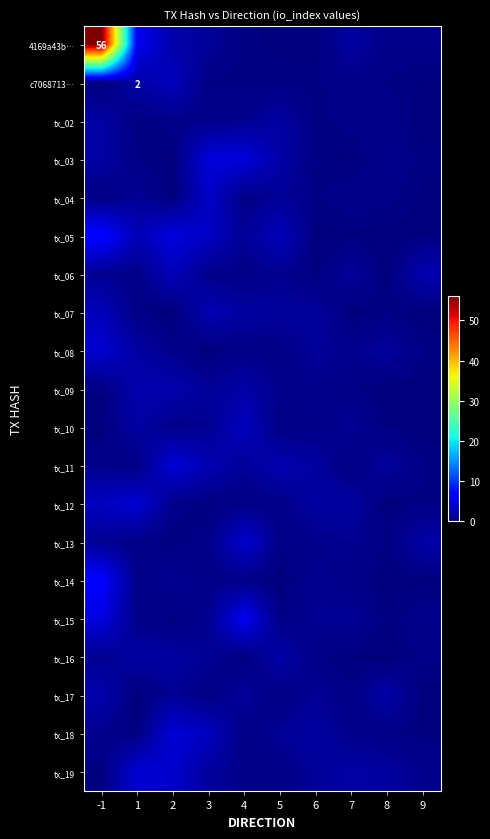

Which category has the lowest value across all series?

8